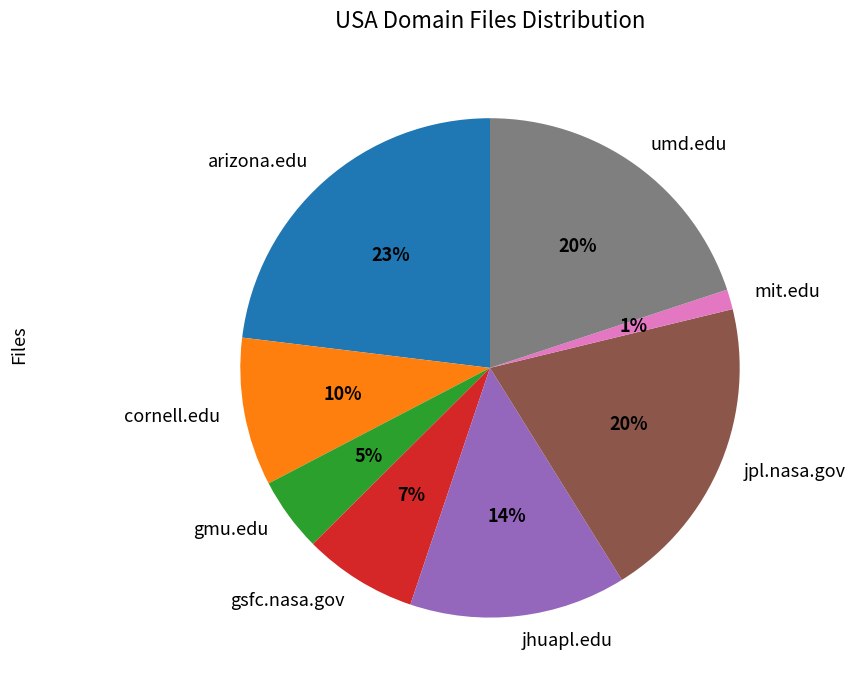

To the nearest percent, what is the difference between the largest and smallest slice percentages?

22%